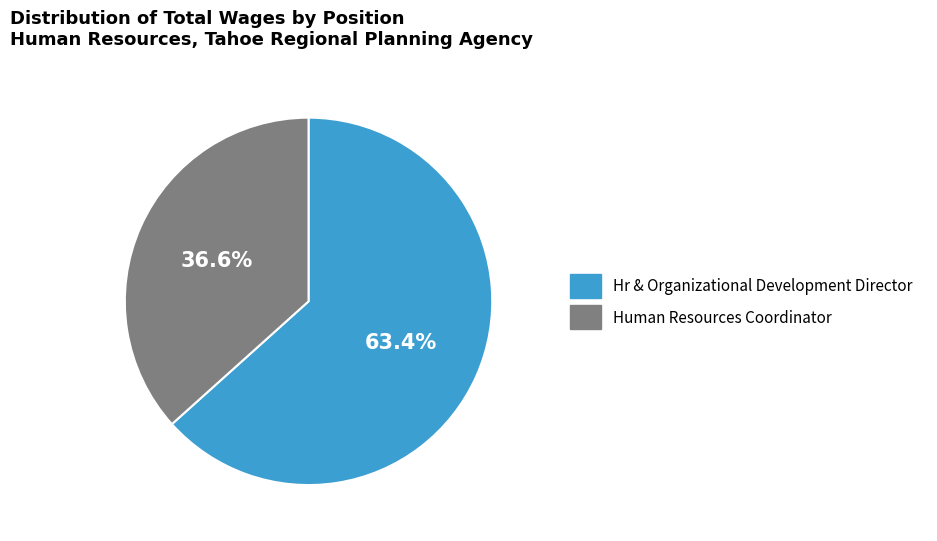

Rank the categories by value from lowest to highest.

Human Resources Coordinator, Hr & Organizational Development Director